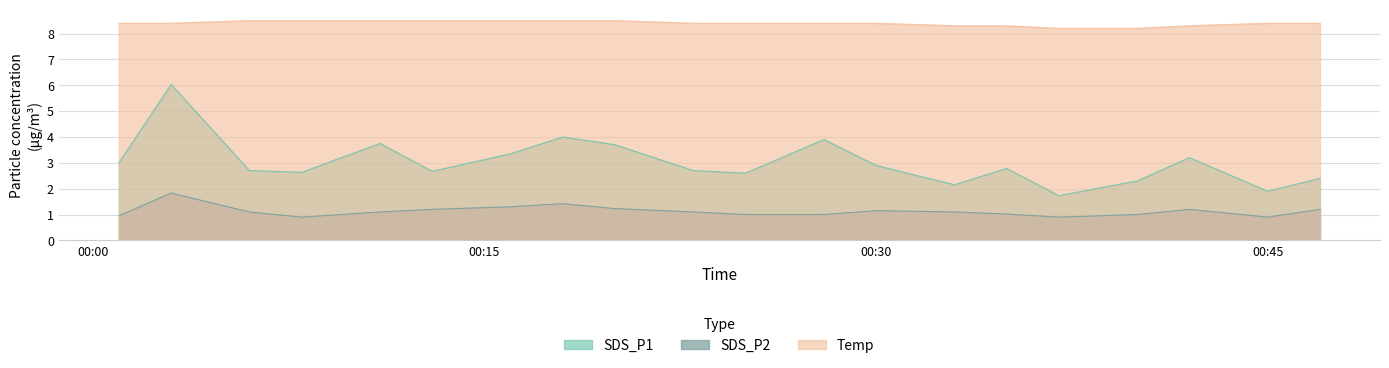

At 2022/11/23 00:35, list the series in order from smallest to largest.

SDS_P2, SDS_P1, Temp